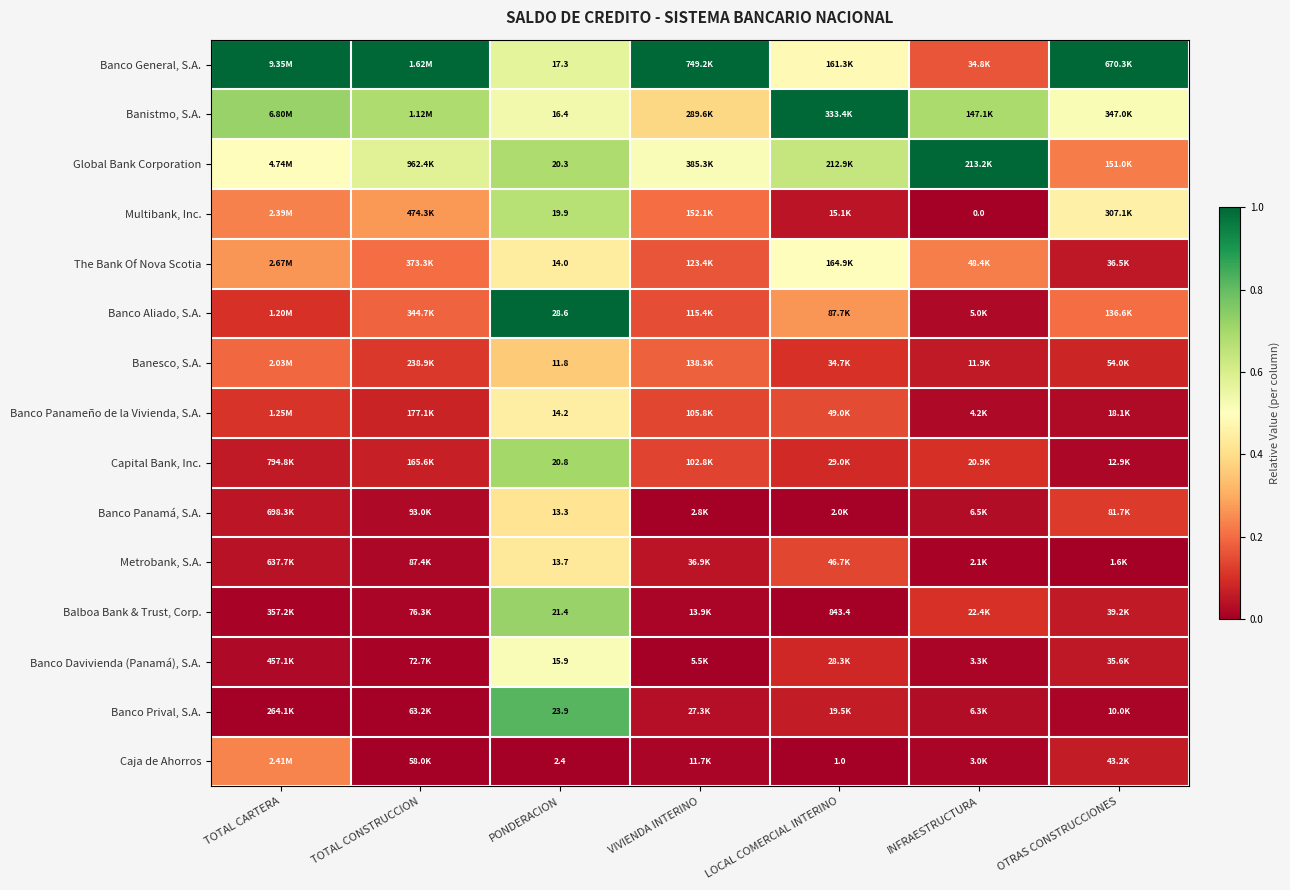

What is the sum of the Metrobank, S.A. values at PONDERACION and INFRAESTRUCTURA?

0.4